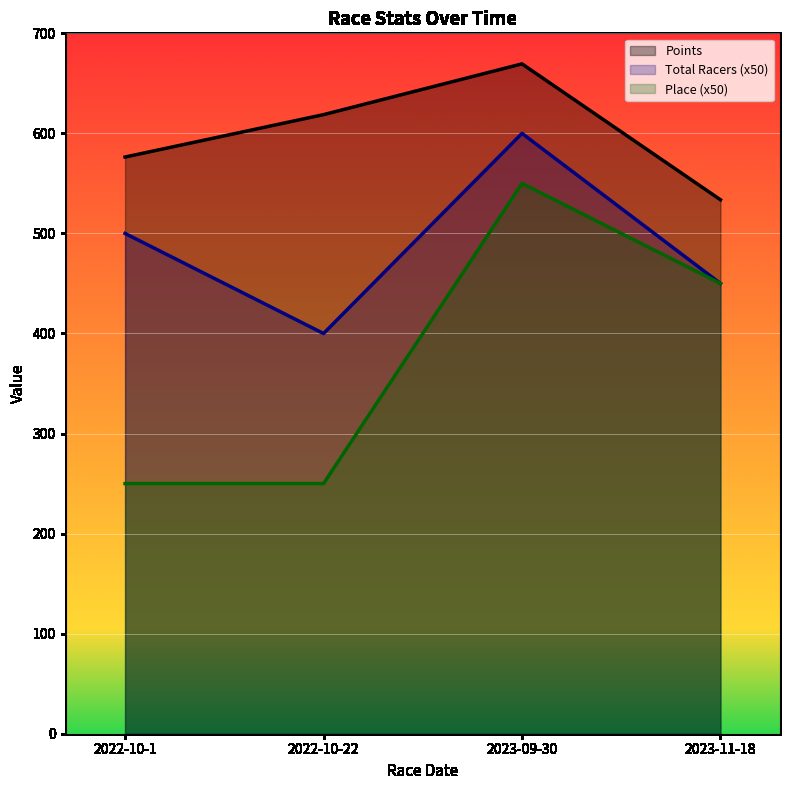

True or false: Place has more than 2 interior local peaks.

False